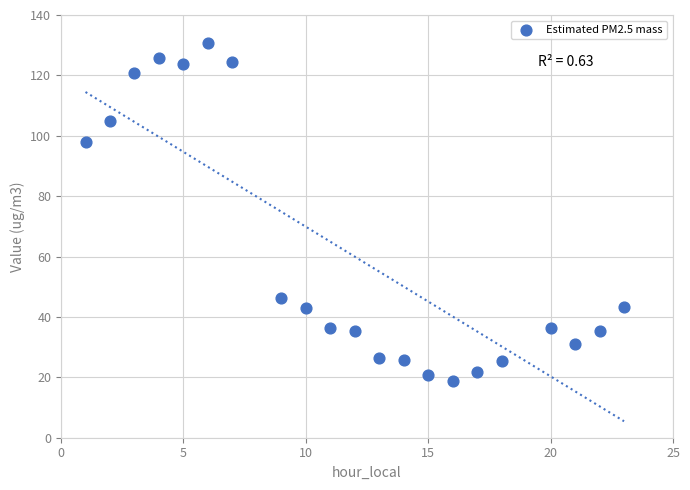

What is the range of Y values (max minus min)?

112.0